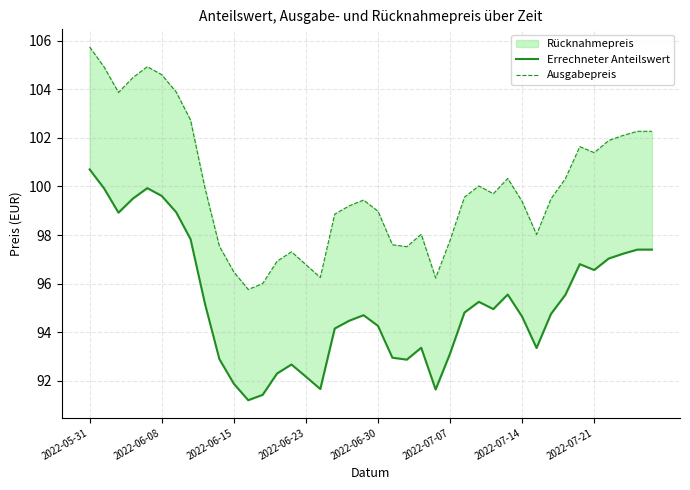

True or false: Errechneter Anteilswert and Ausgabepreis intersect in this chart.

False